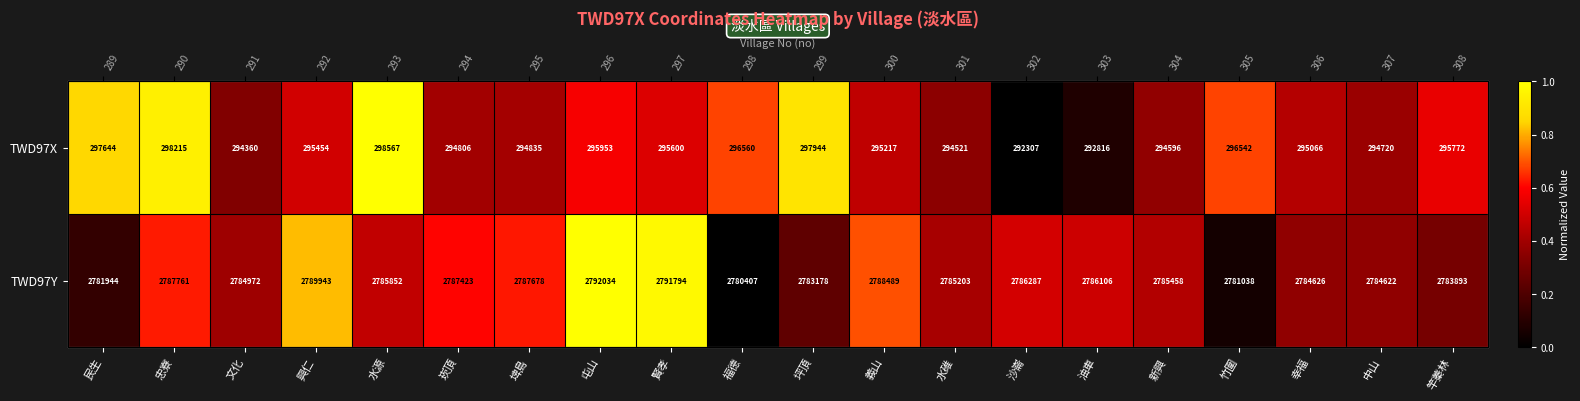

At which label is TWD97Y closest to 0?

福德